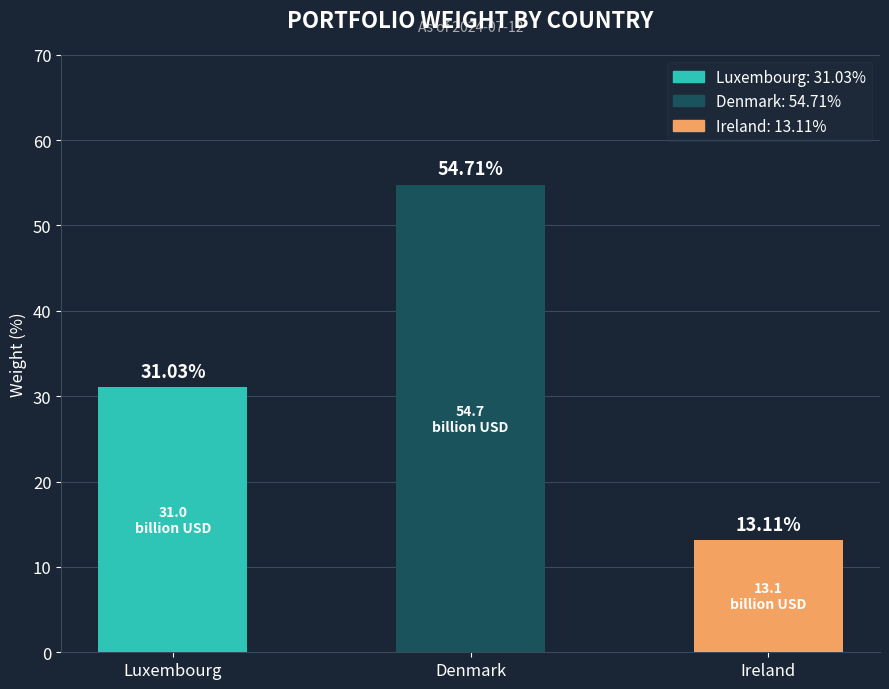

Are the bars horizontal?

No